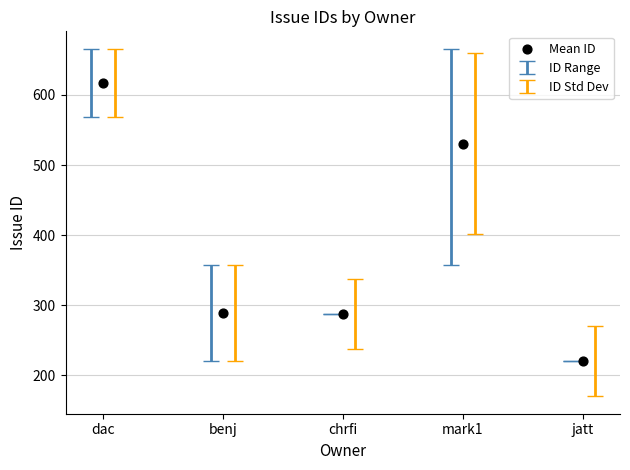

What Y value in the scatter plot is closest to 418?

530.7